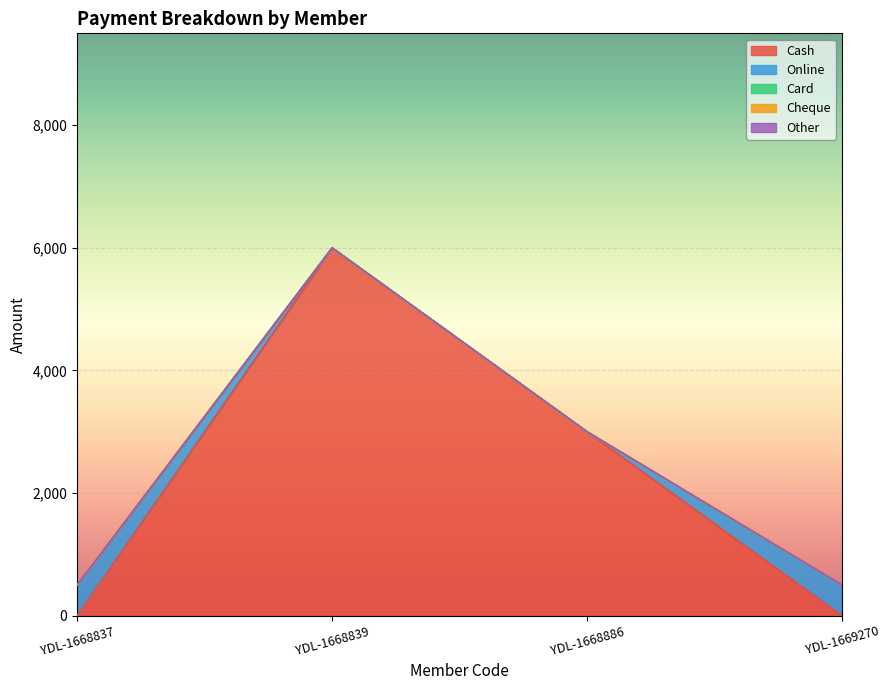

At which label is Cheque closest to 0?

YDL-1668837